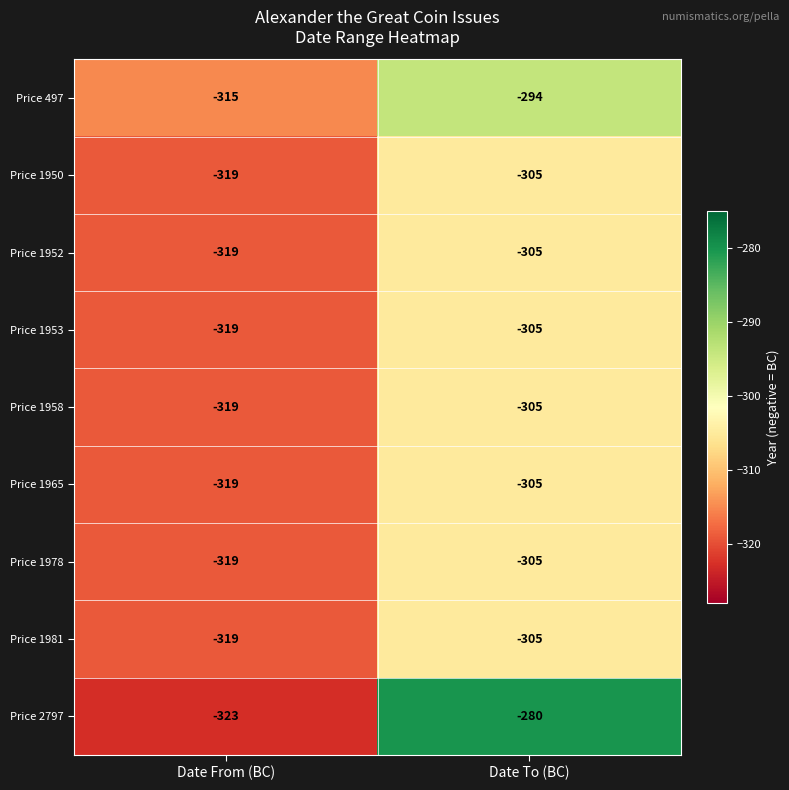

How many data points does each series have?

2